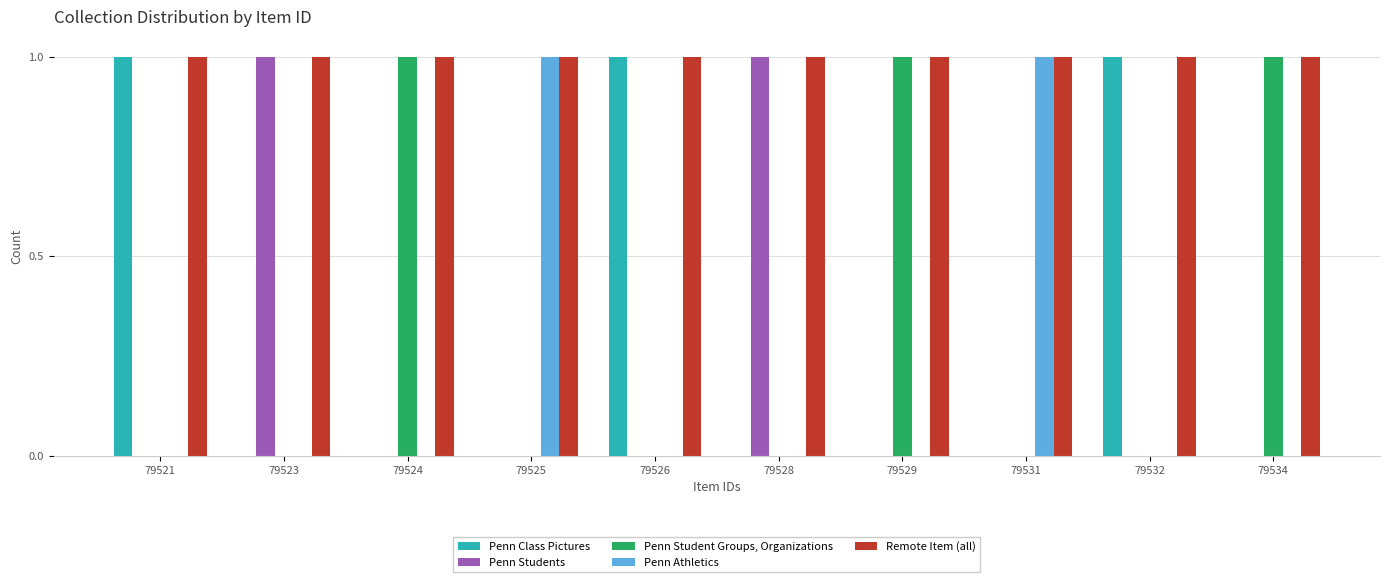

Is it true that Penn Students equals 1 at 79529?

False